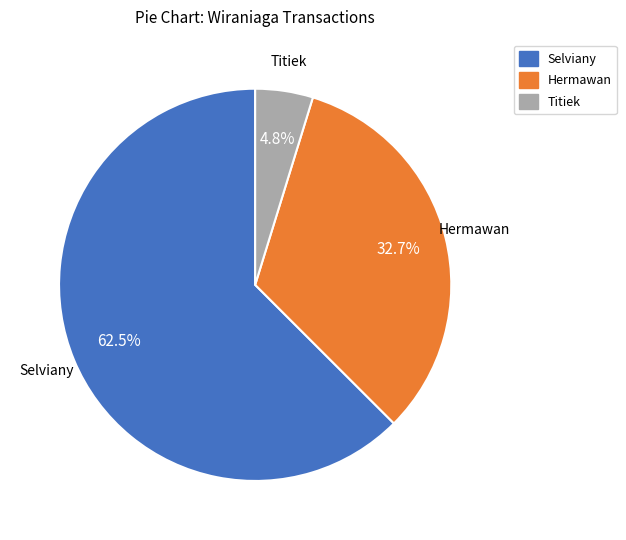

Which has a higher value, Titiek or Hermawan?

Hermawan